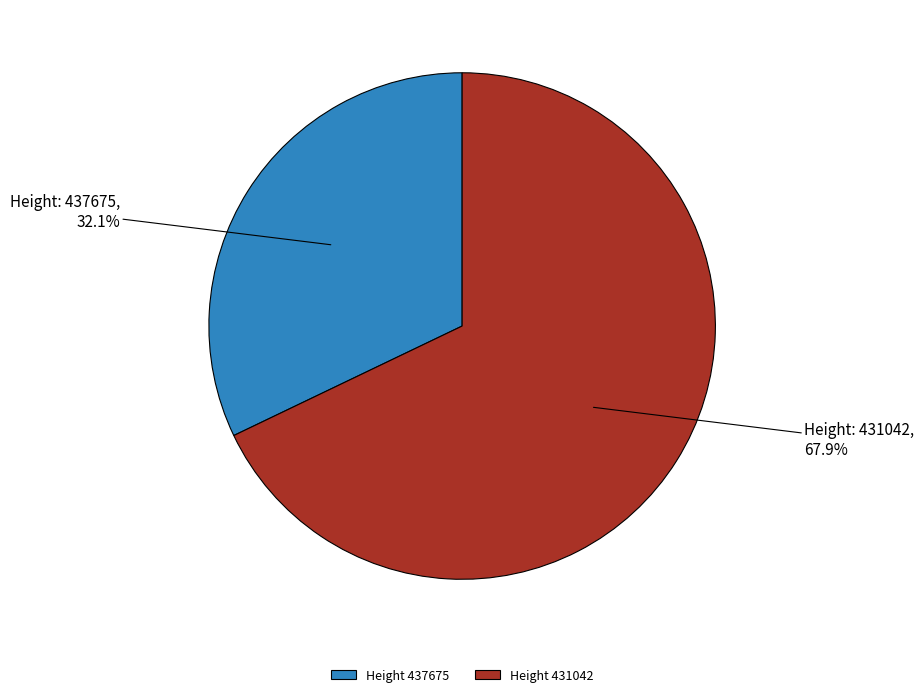

Which slice is the largest?

Height 431042